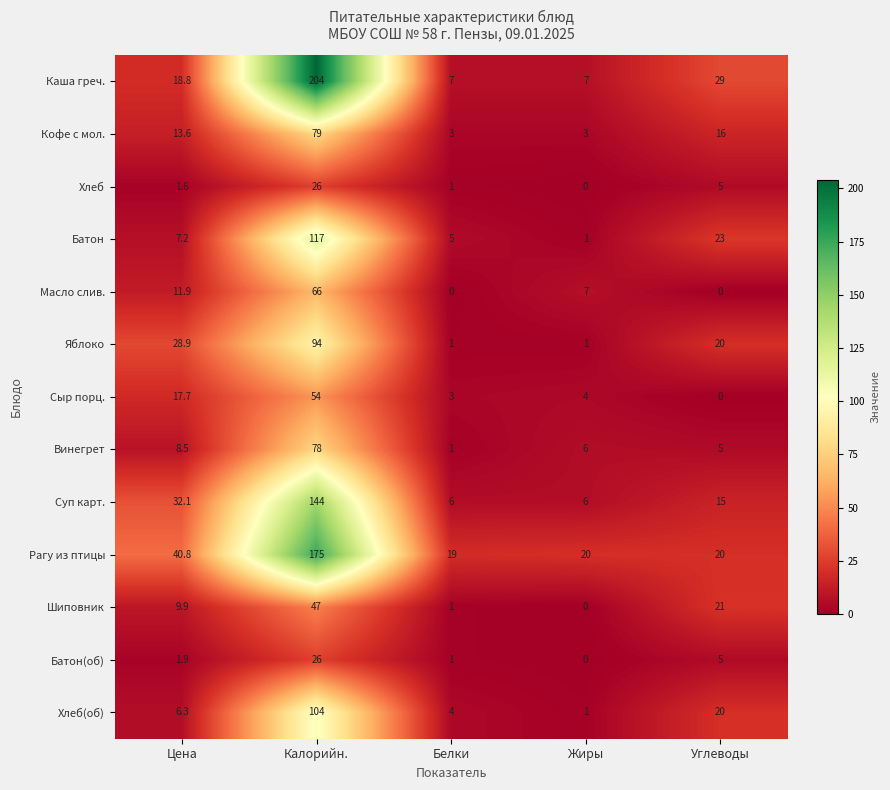

Rank the categories by Сыр порц. value from highest to lowest.

Калорийн., Цена, Жиры, Белки, Углеводы